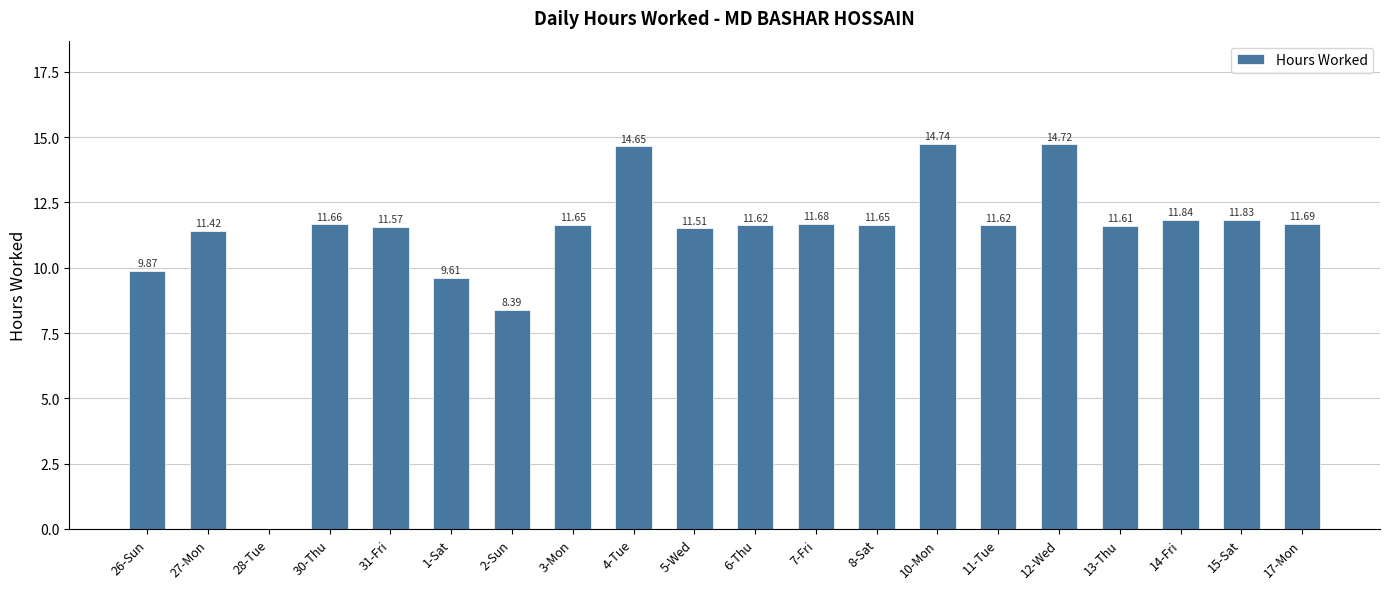

How many series are shown in this chart?

1